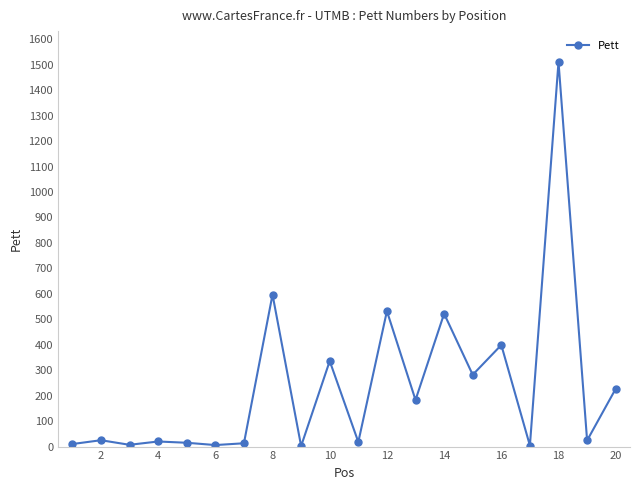

What is the sum of all values?

4733